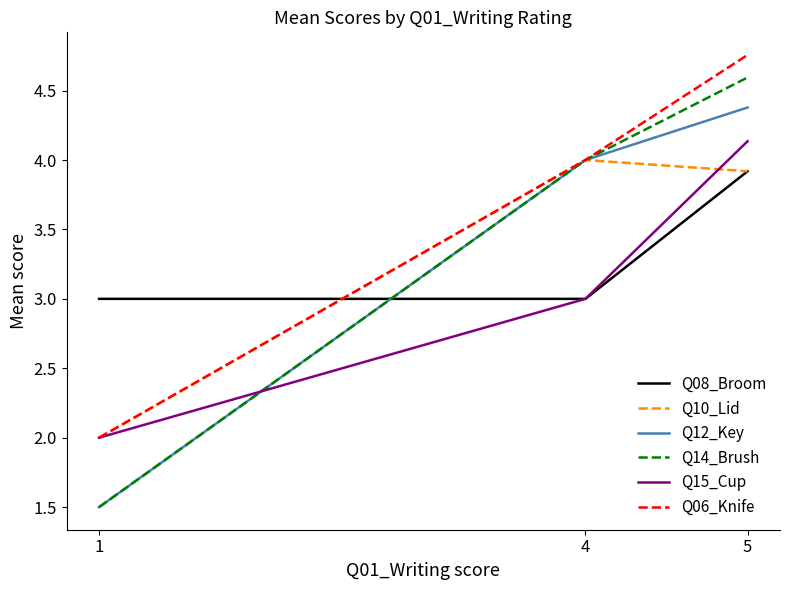

Which series has the largest range (max minus min)?

Q14_Brush